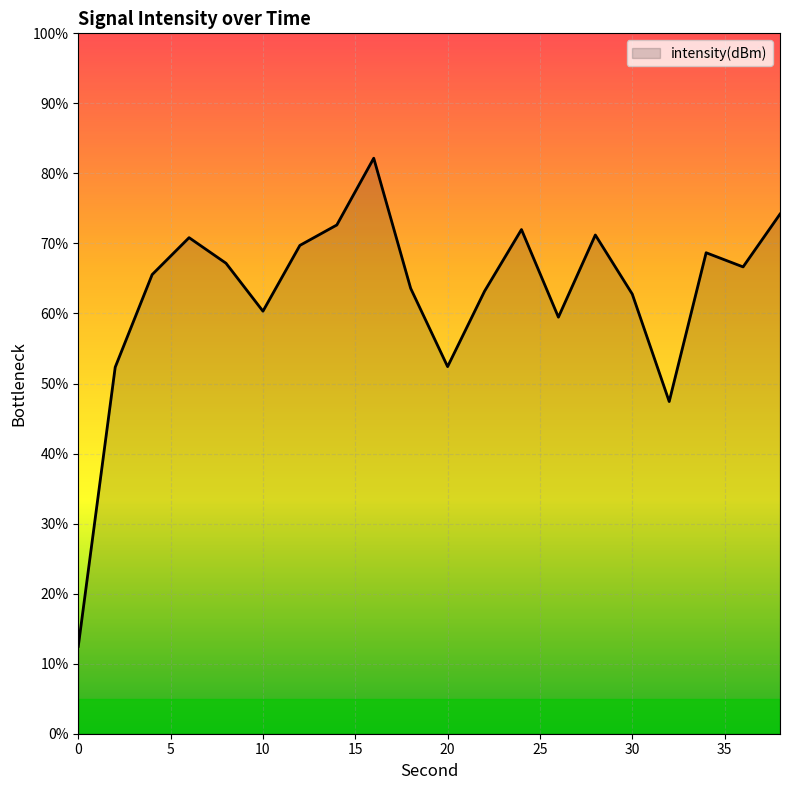

What is the maximum value shown in the chart?

82.2